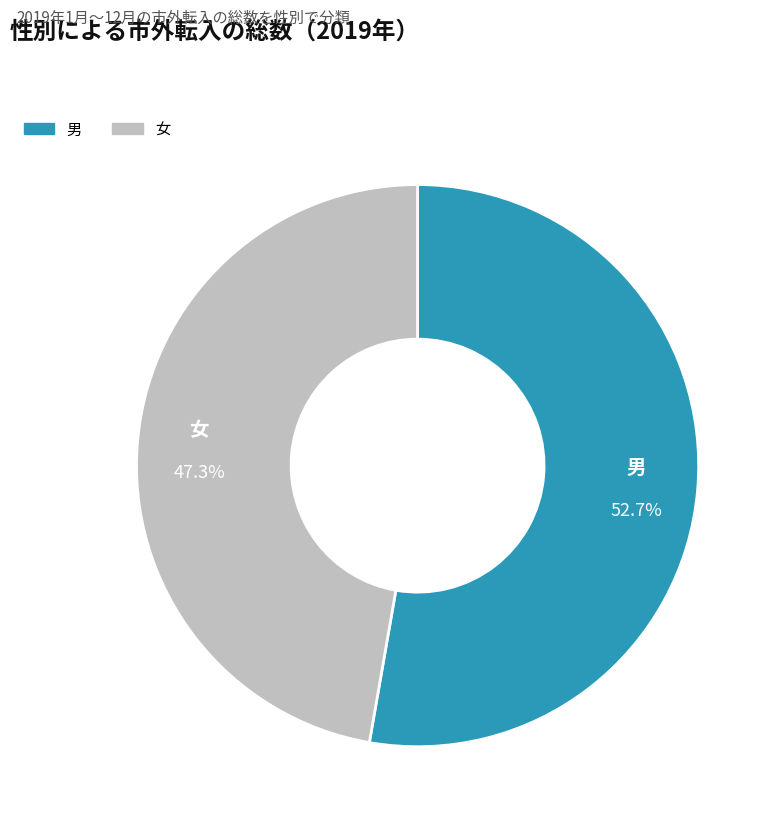

How many segments does this pie chart have?

2